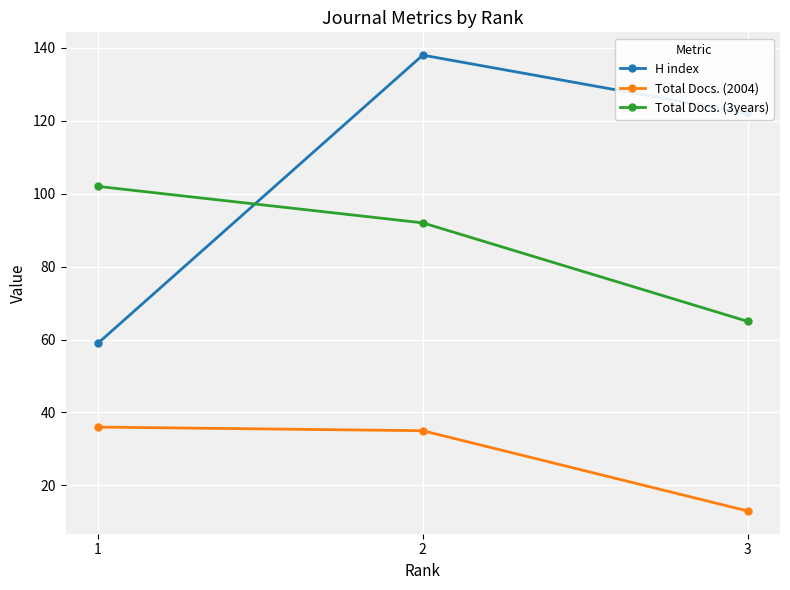

How many values in the H index series are below 122?

1